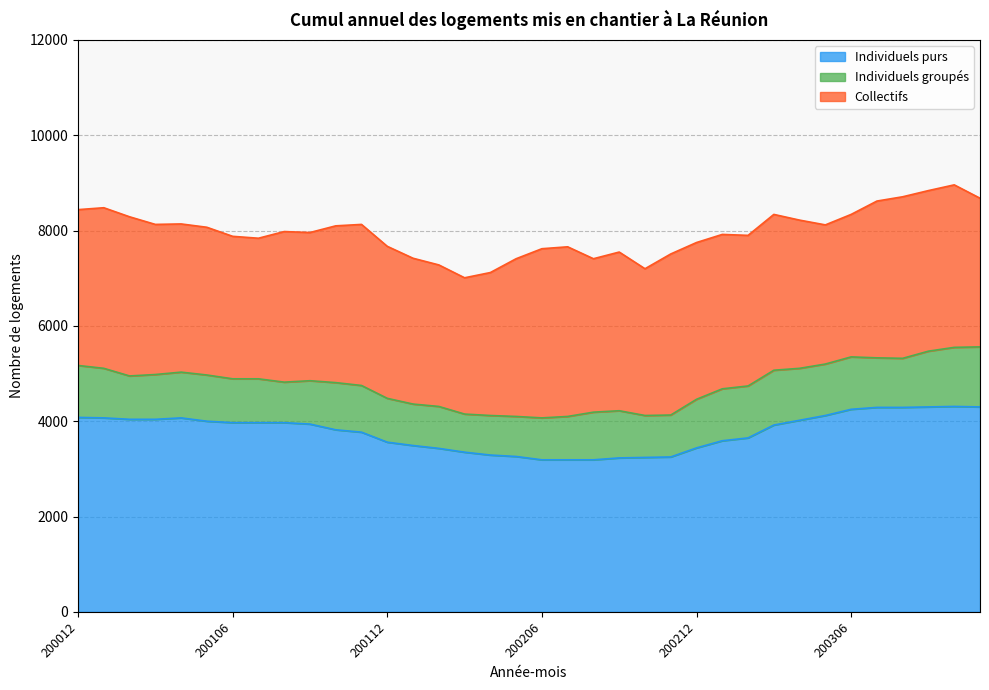

What value does the Collectifs series have at 200108?

3160